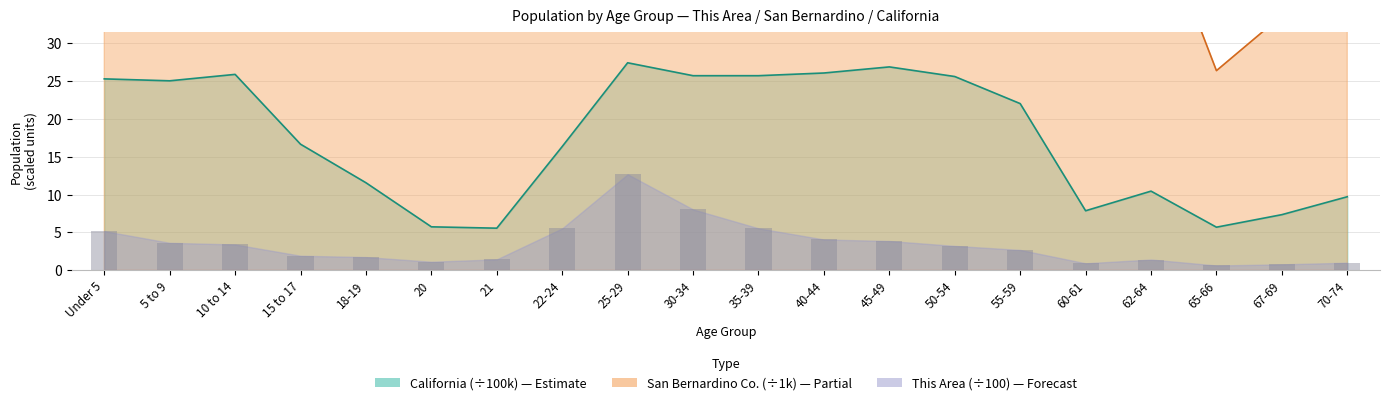

Which series changed the most between 15 to 17 and 70-74?

San Bernardino County